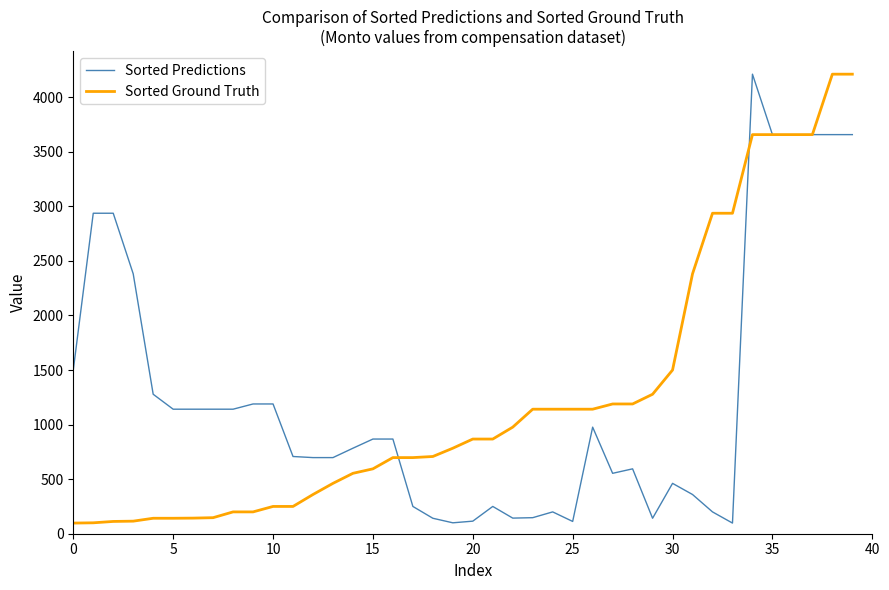

What is the minimum value for Sorted Ground Truth?

97.5